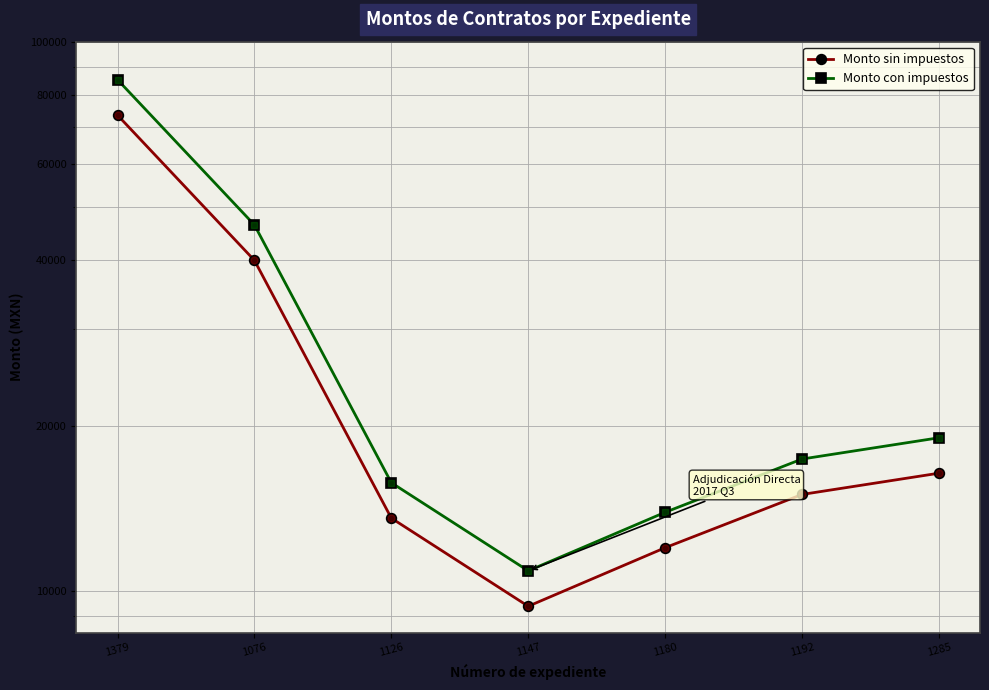

What are all the series names shown in the legend?

Monto sin impuestos, Monto con impuestos